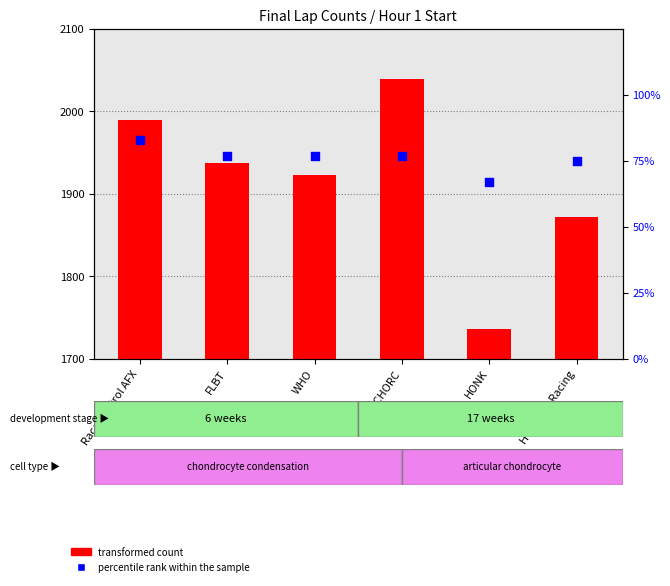

Is the value of percentile rank within the sample at FLBT greater than the value of transformed count at SCHORC?

No